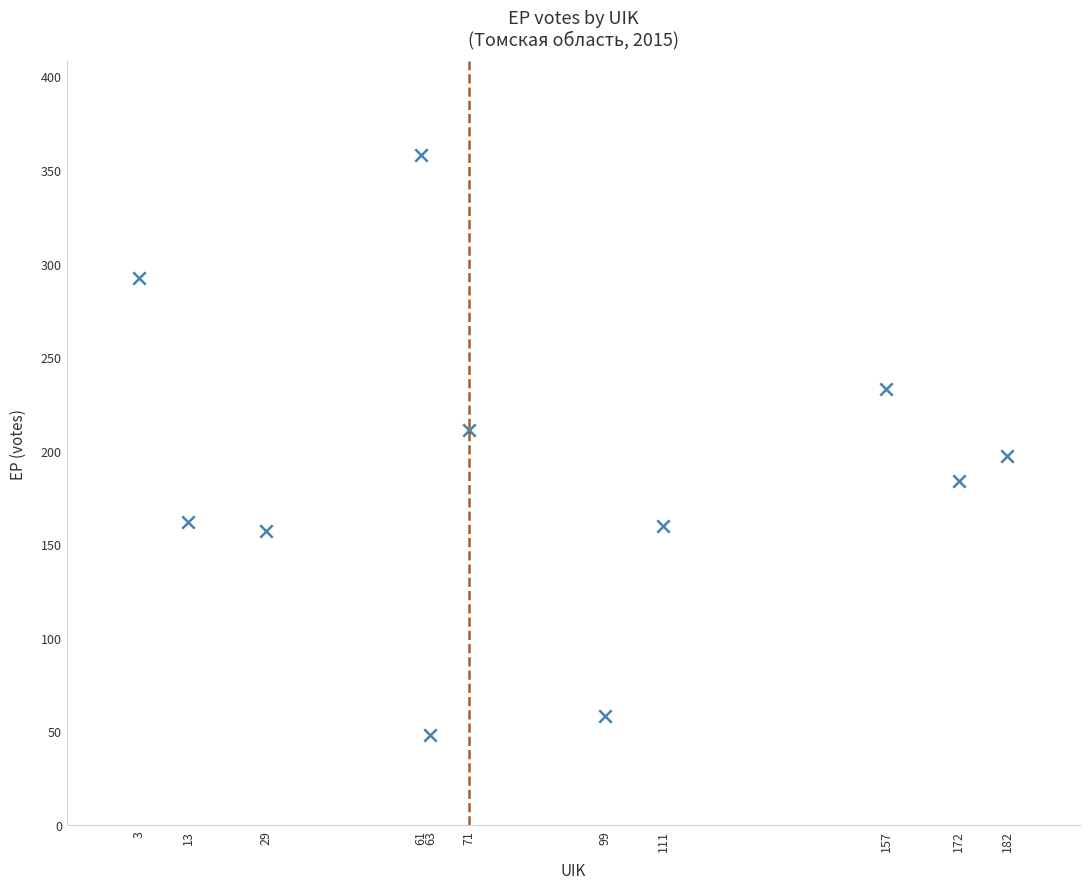

What is the average X value?

87